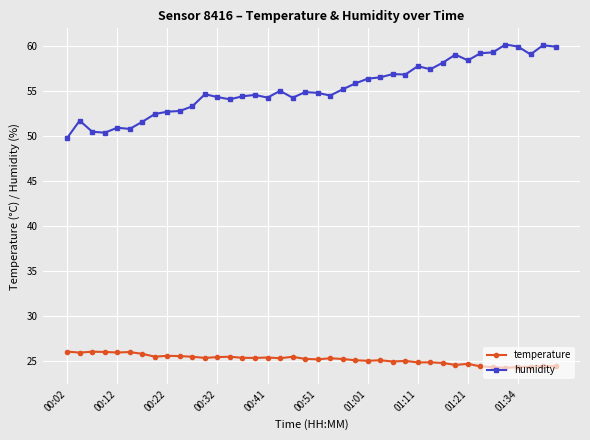

What is the sum of all humidity values?

2212.0